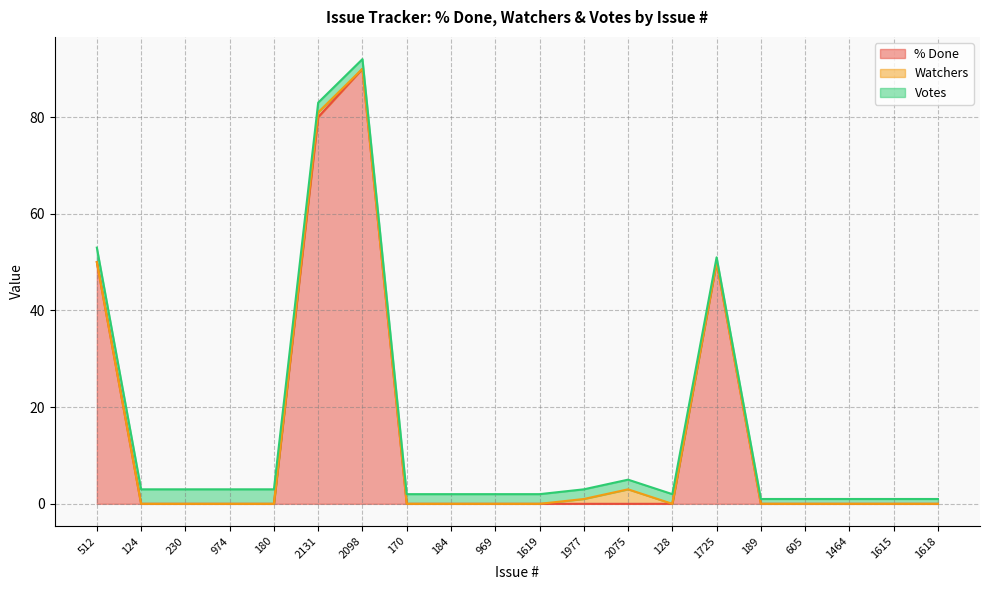

The Watchers series shows 1 at 2131. True or false?

True